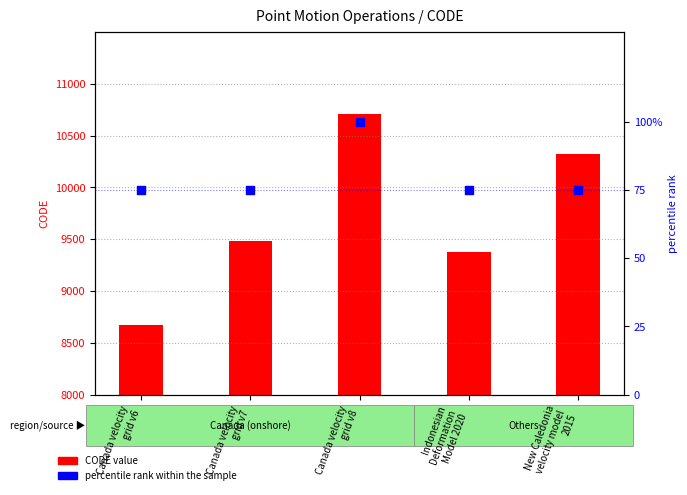

What is the total value across all series at Canada velocity
grid v7?

9558